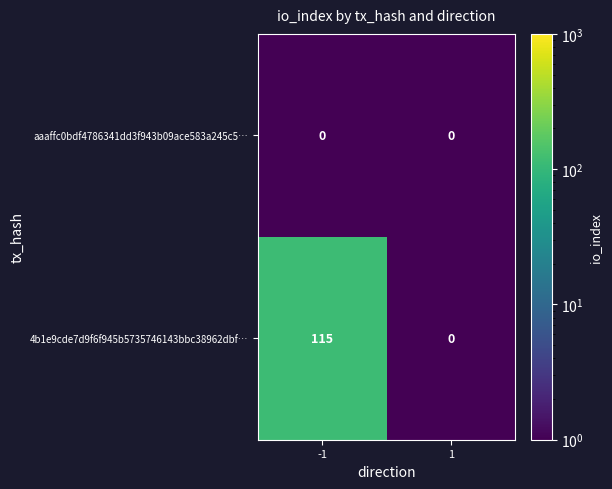

List the series in order of their overall mean, highest first.

4b1e9cde7d9f6f945b5735746143bbc38962dbf…, aaaffc0bdf4786341dd3f943b09ace583a245c5…